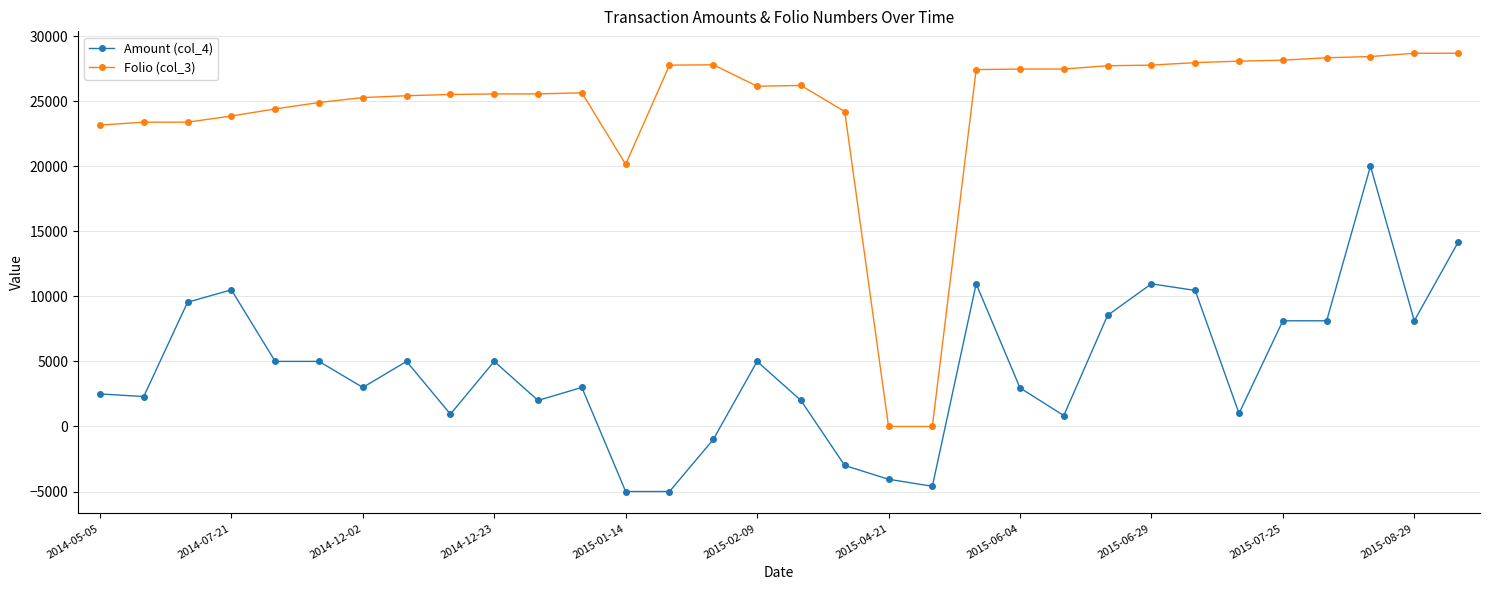

What is the value of the Folio (col_3) point at the 10th from the left?

25553.0